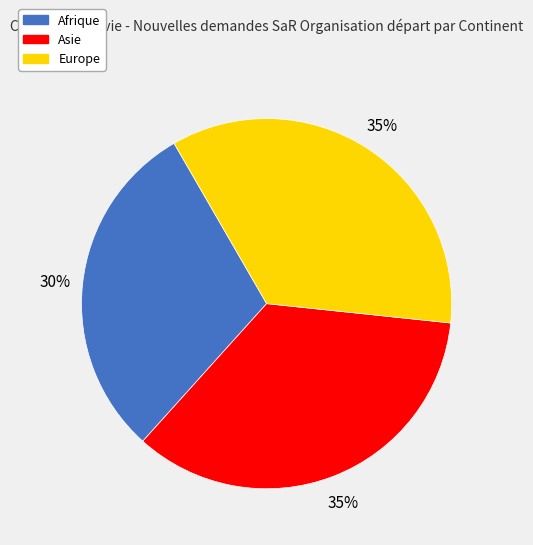

Does Asie account for over 50% of the chart?

No